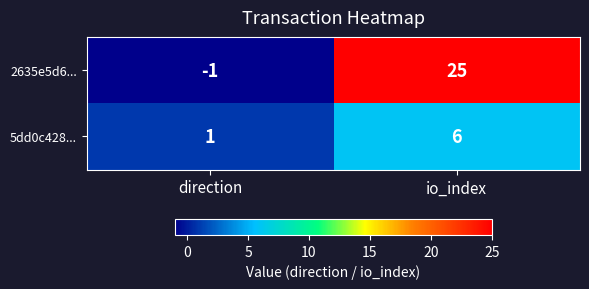

What is the total value across all series at io_index?

31